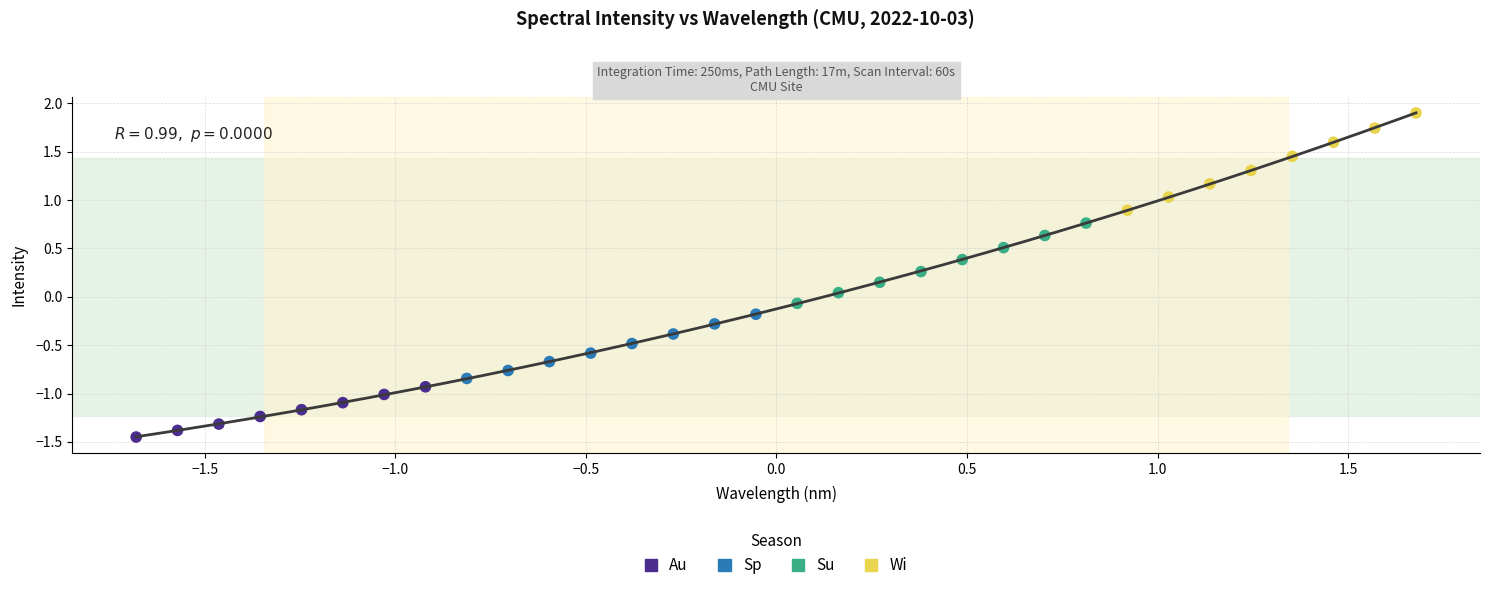

What are all the series names shown in the legend?

Au, Sp, Su, Wi